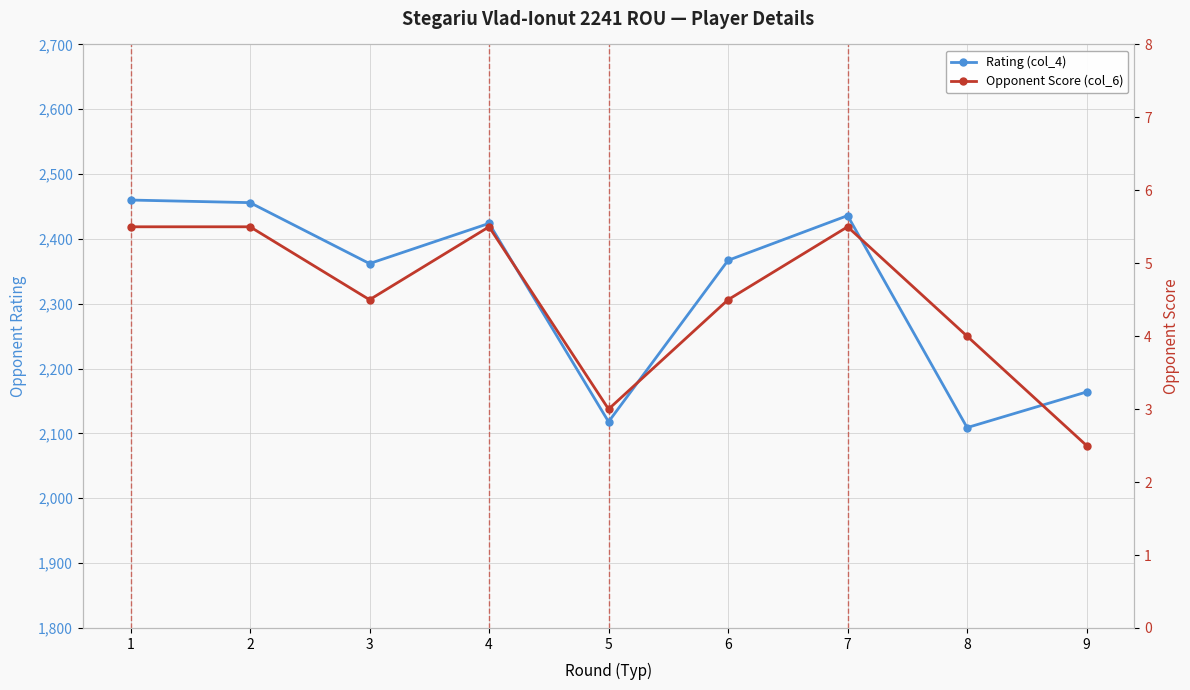

At which category does the chart reach its peak across all series?

1